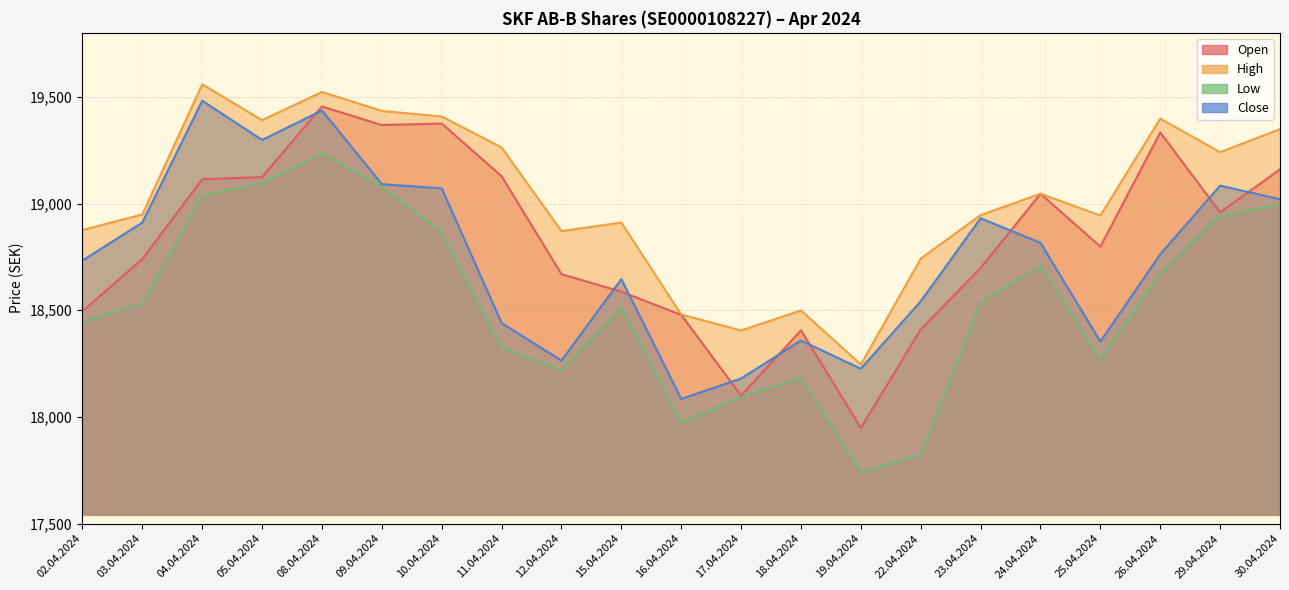

Where is the first local maximum for Low?

08.04.2024